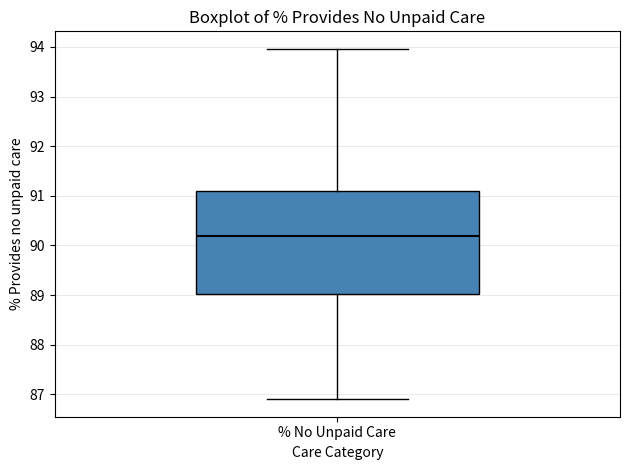

Read this box plot against the y-axis: the position of the median line, the range covered by the box, and the ends of both whiskers. The values are not printed on the chart, so give them approximately, as read against the axis.

median 90.2, box 89.0 to 91.1, whiskers 86.9 to 94.0